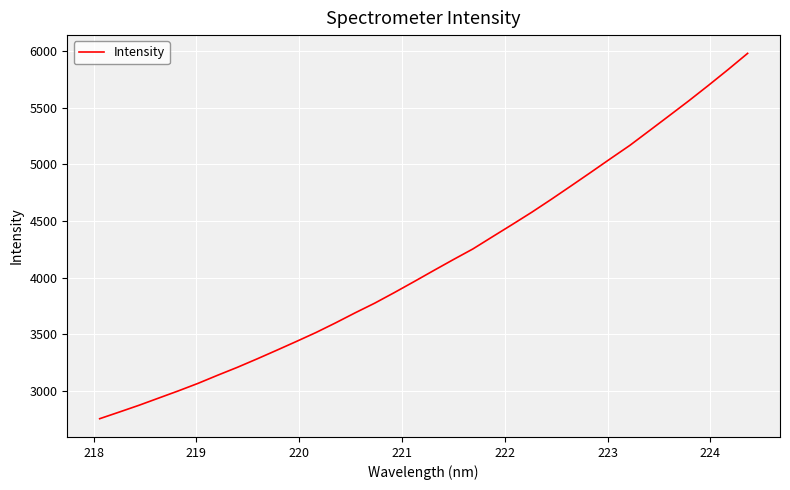

What is the difference between the maximum and minimum values?

3229.4